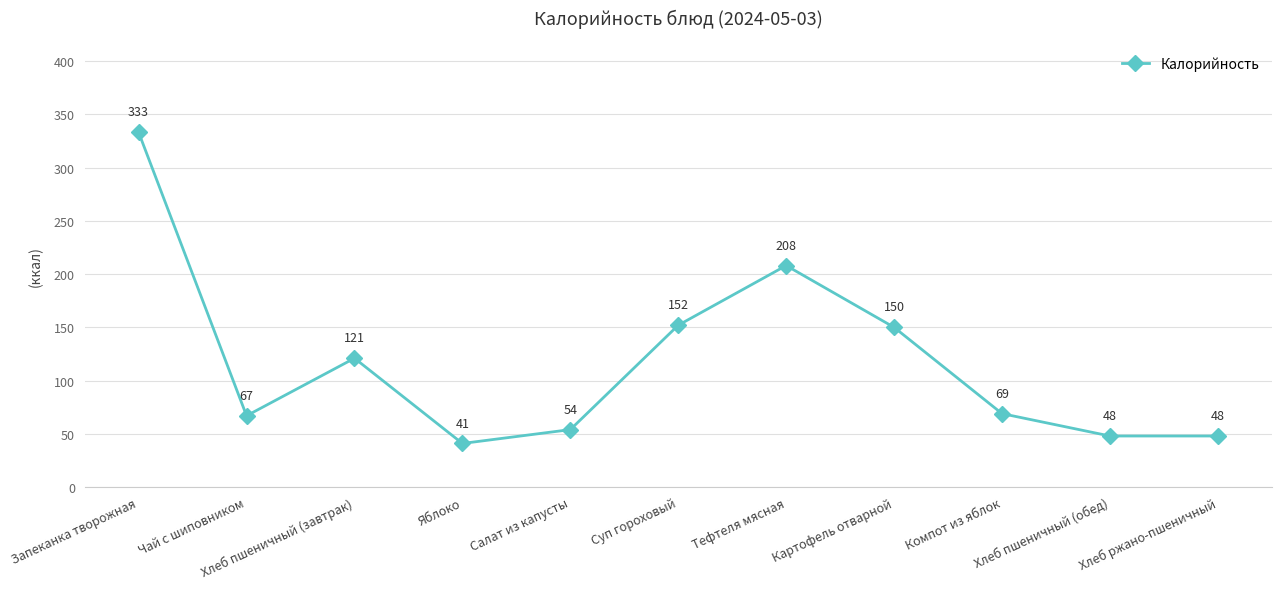

What is the difference between the maximum and minimum values?

292